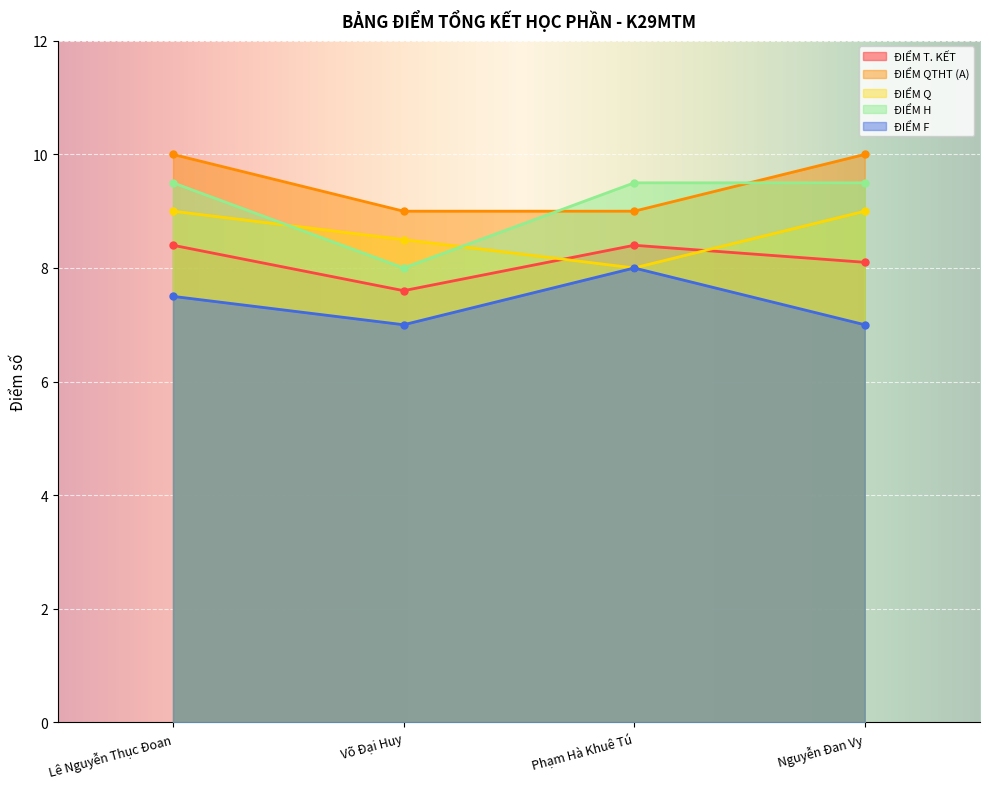

Read the ĐIỂM Q value at Phạm Hà Khuê Tú.

8.0